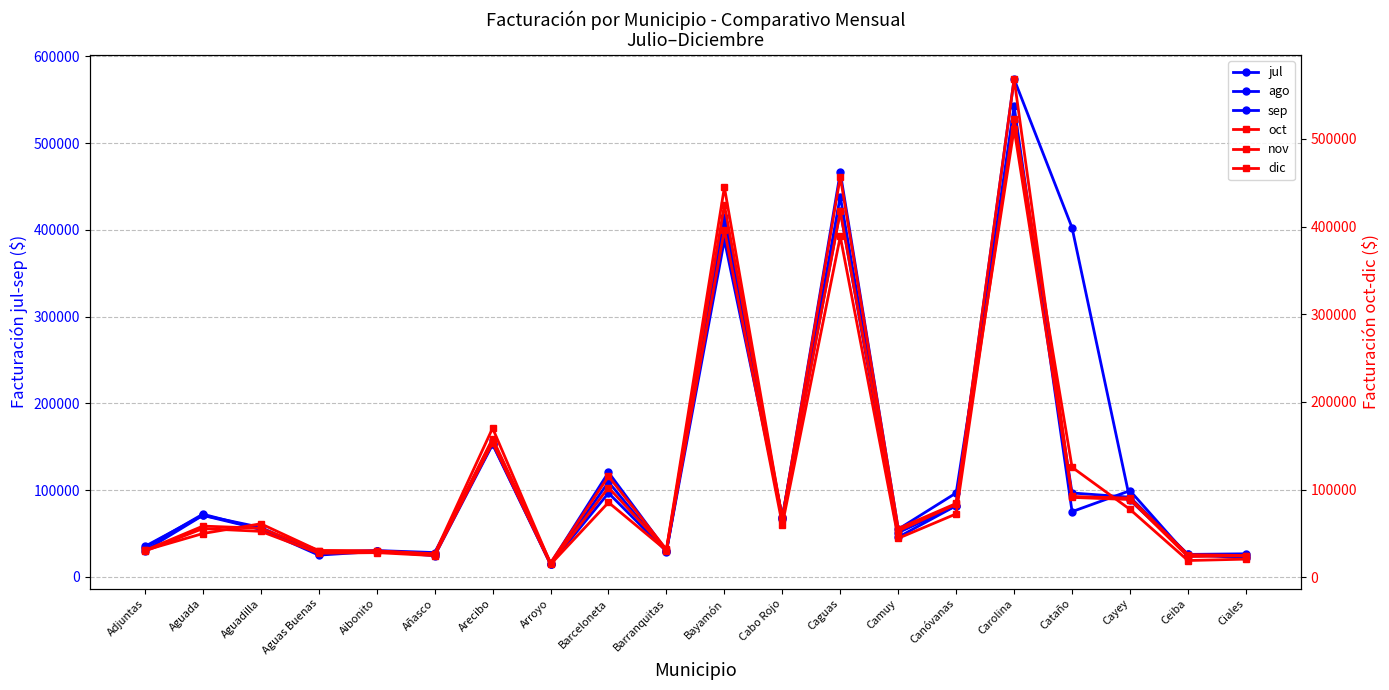

How many intersections are there between sep and ago?

8